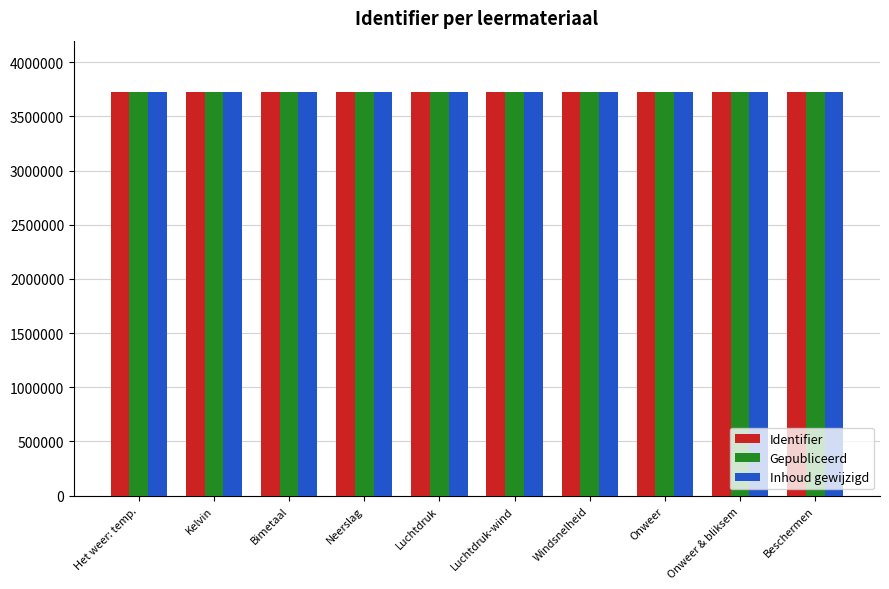

What is the total value across all series at Onweer & bliksem?

11173098